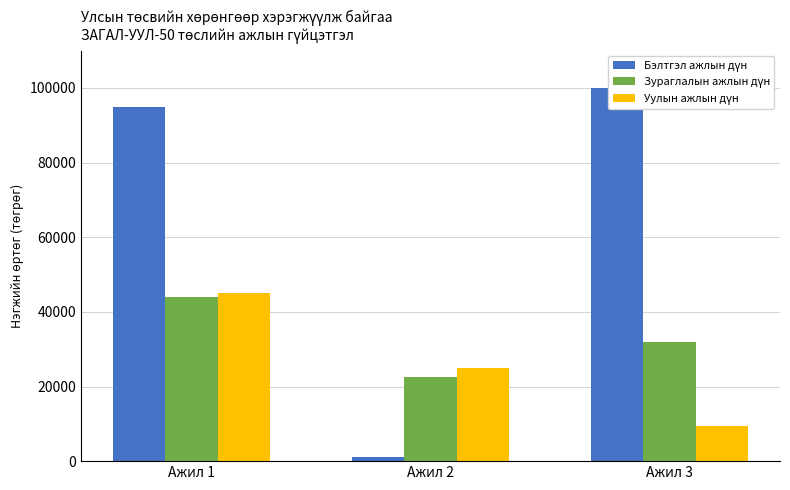

At which category is the sum across all series the highest?

Ажил 1